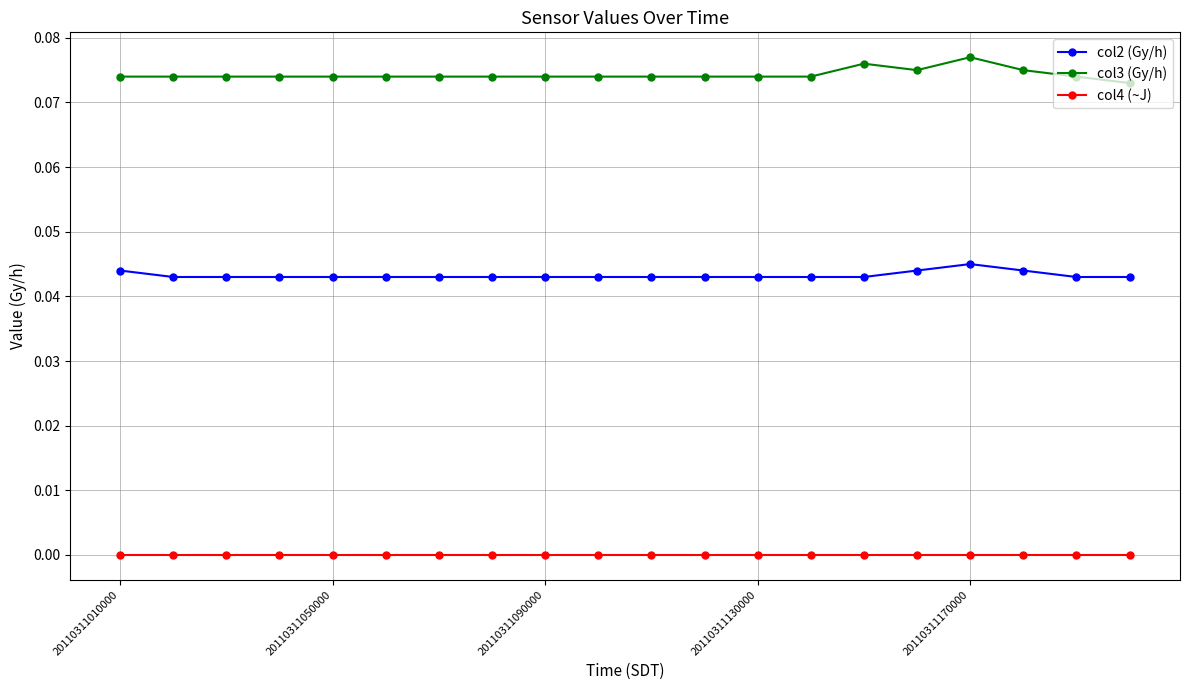

True or false: col3 (Gy/h) and col2 (Gy/h) cross at least once.

False